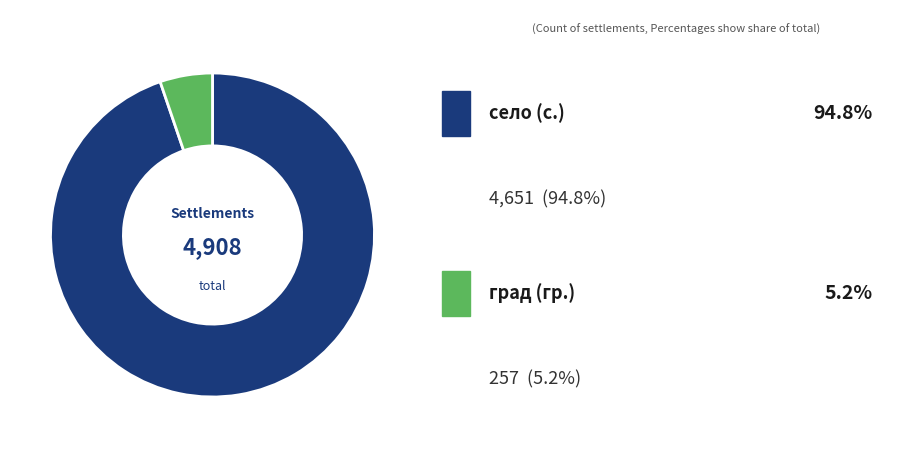

Is there a majority slice in this chart?

Yes